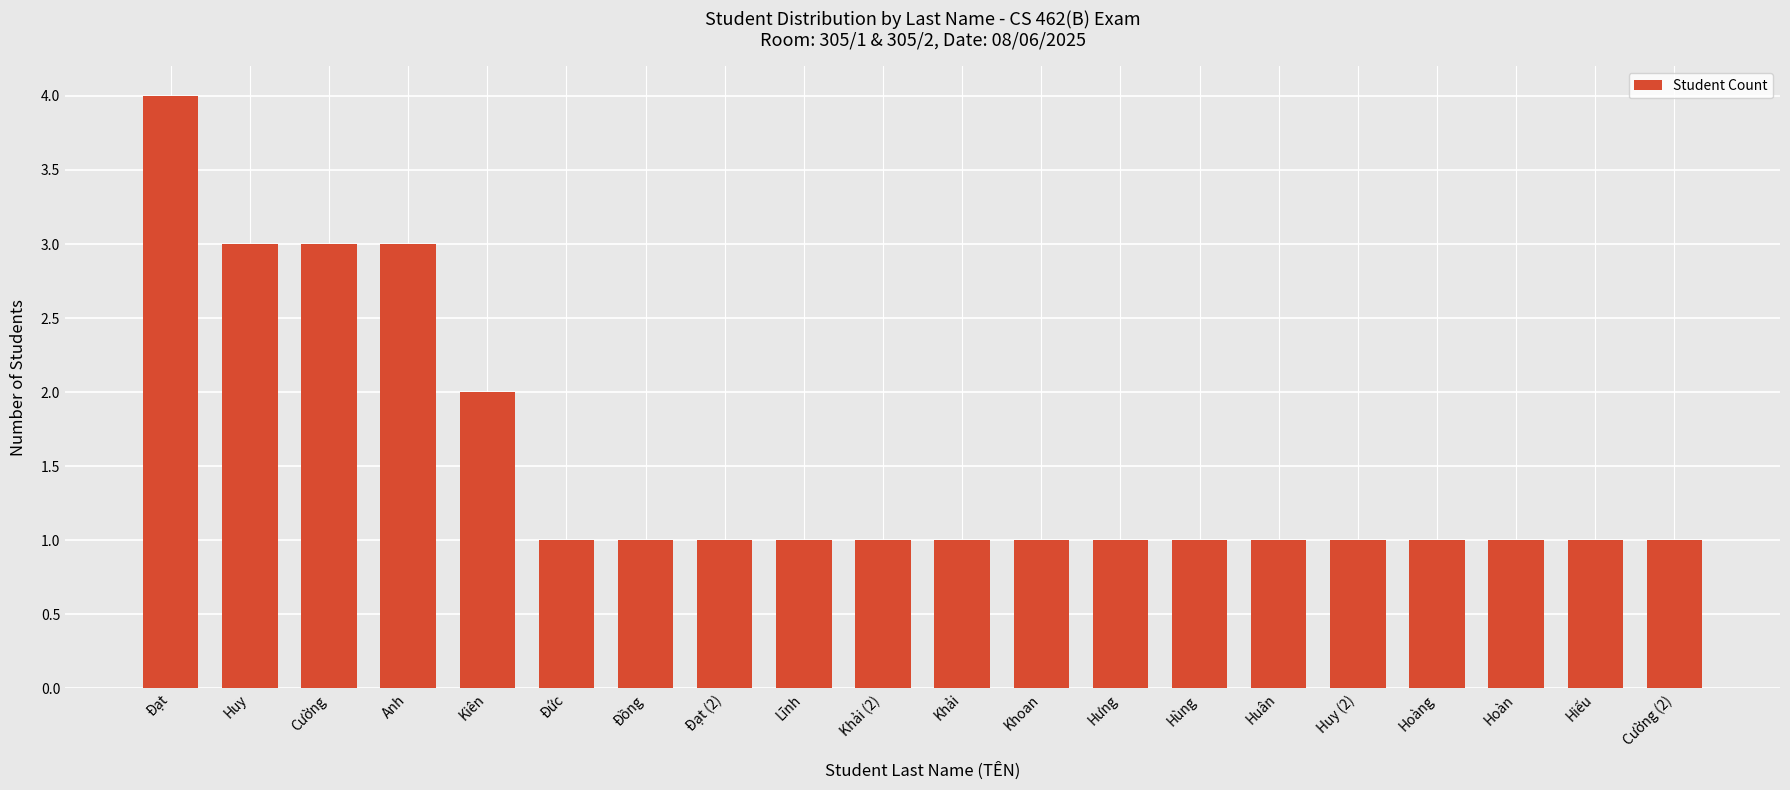

Between Anh and Lĩnh, which is larger?

Anh